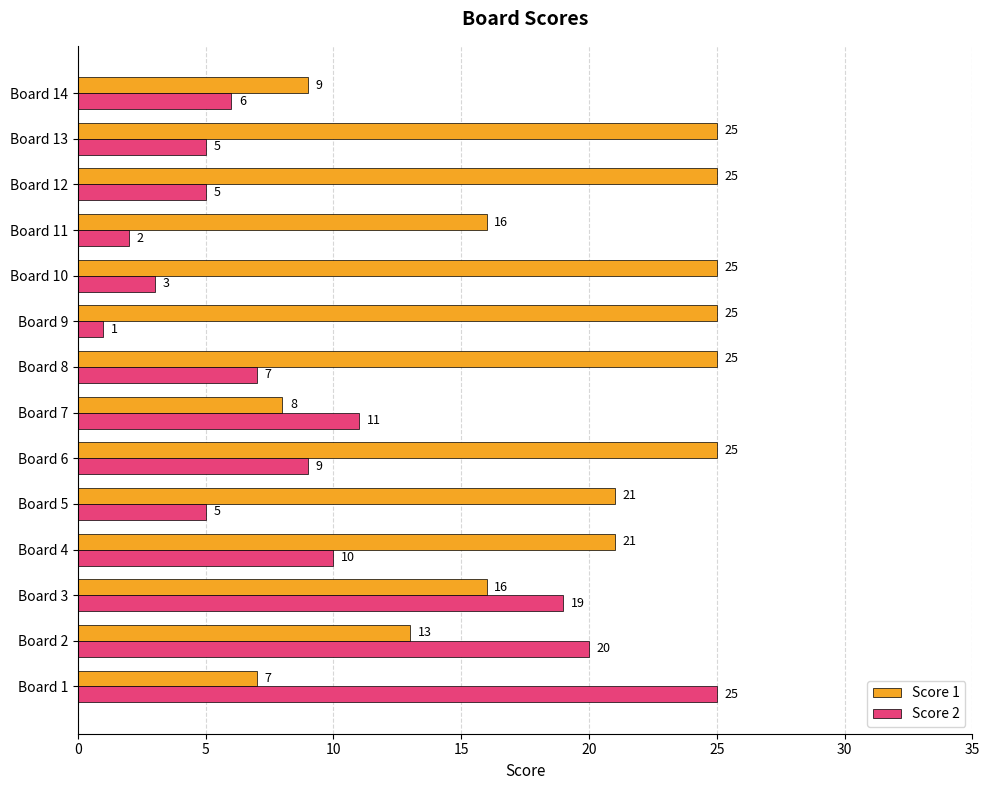

At how many categories does at least one series exceed 7?

14